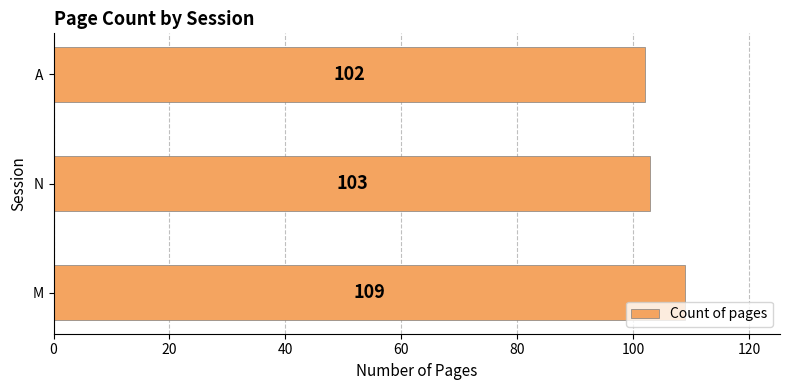

Reading top to bottom, what are all the values shown in this chart?

102	103	109